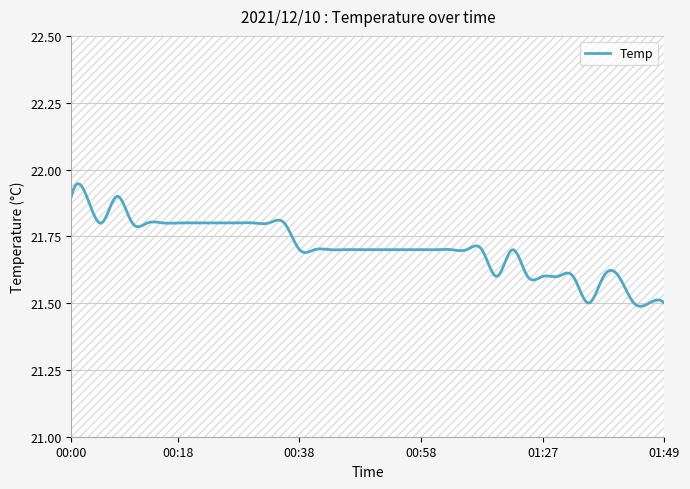

What is the label of the 31st point from the left?

01:24